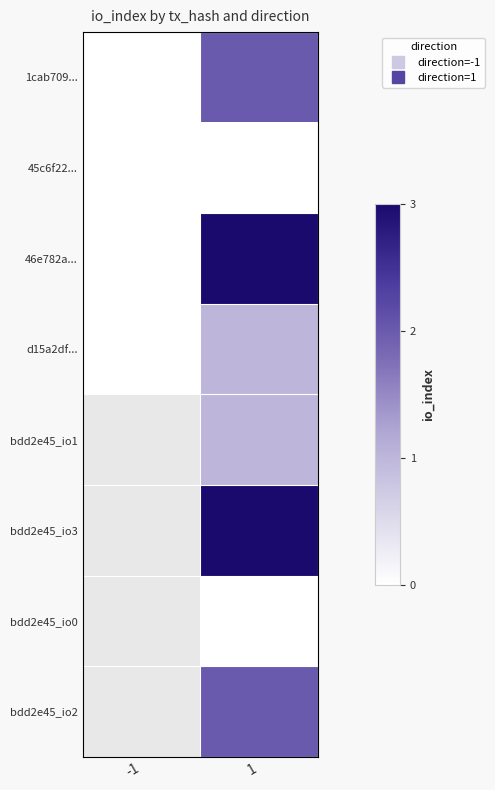

What is the total value across all series at 1?

12.0